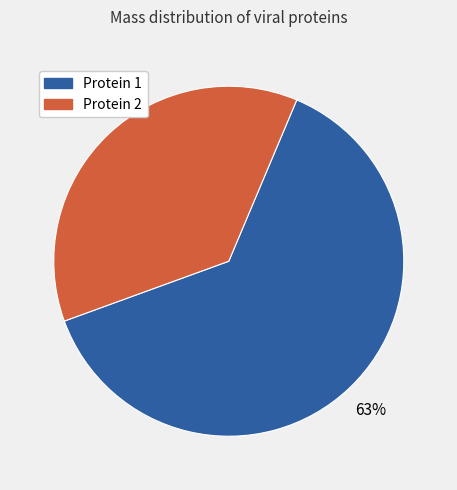

To the nearest percent, what is the average slice percentage?

50%